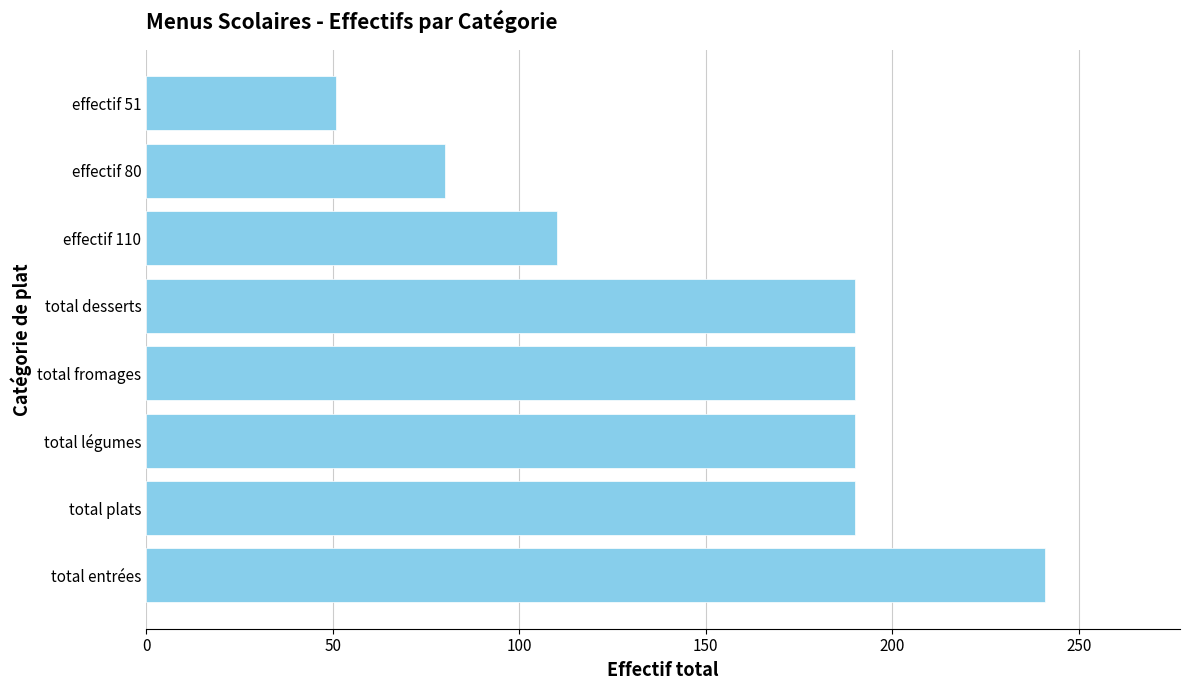

How many bars are there in total?

8